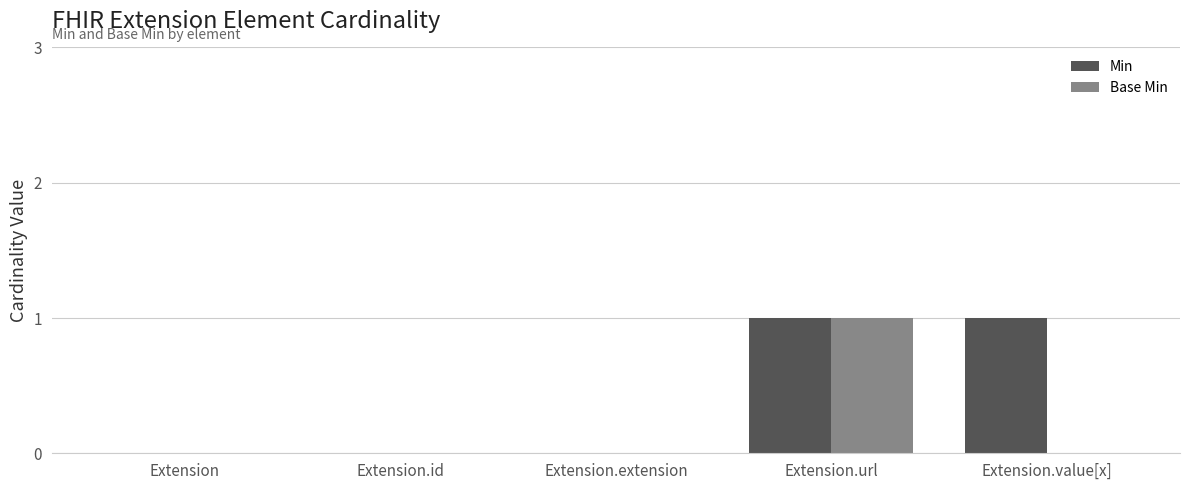

The Min series shows 0 at Extension. True or false?

True